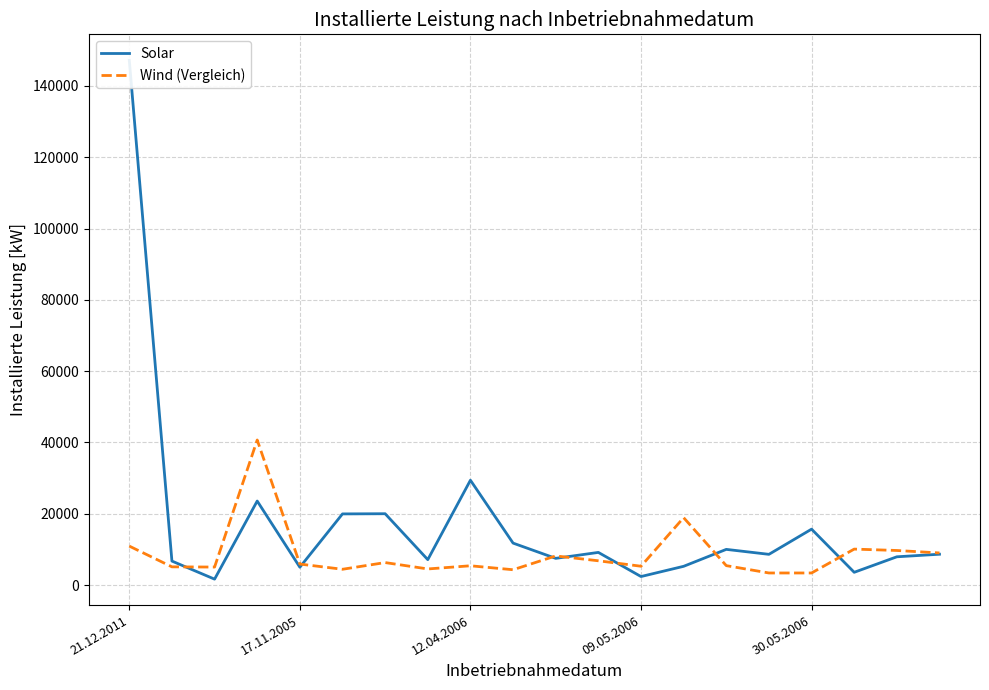

Rank the series at 17 from lowest to highest value.

Solar, Wind (Vergleich)